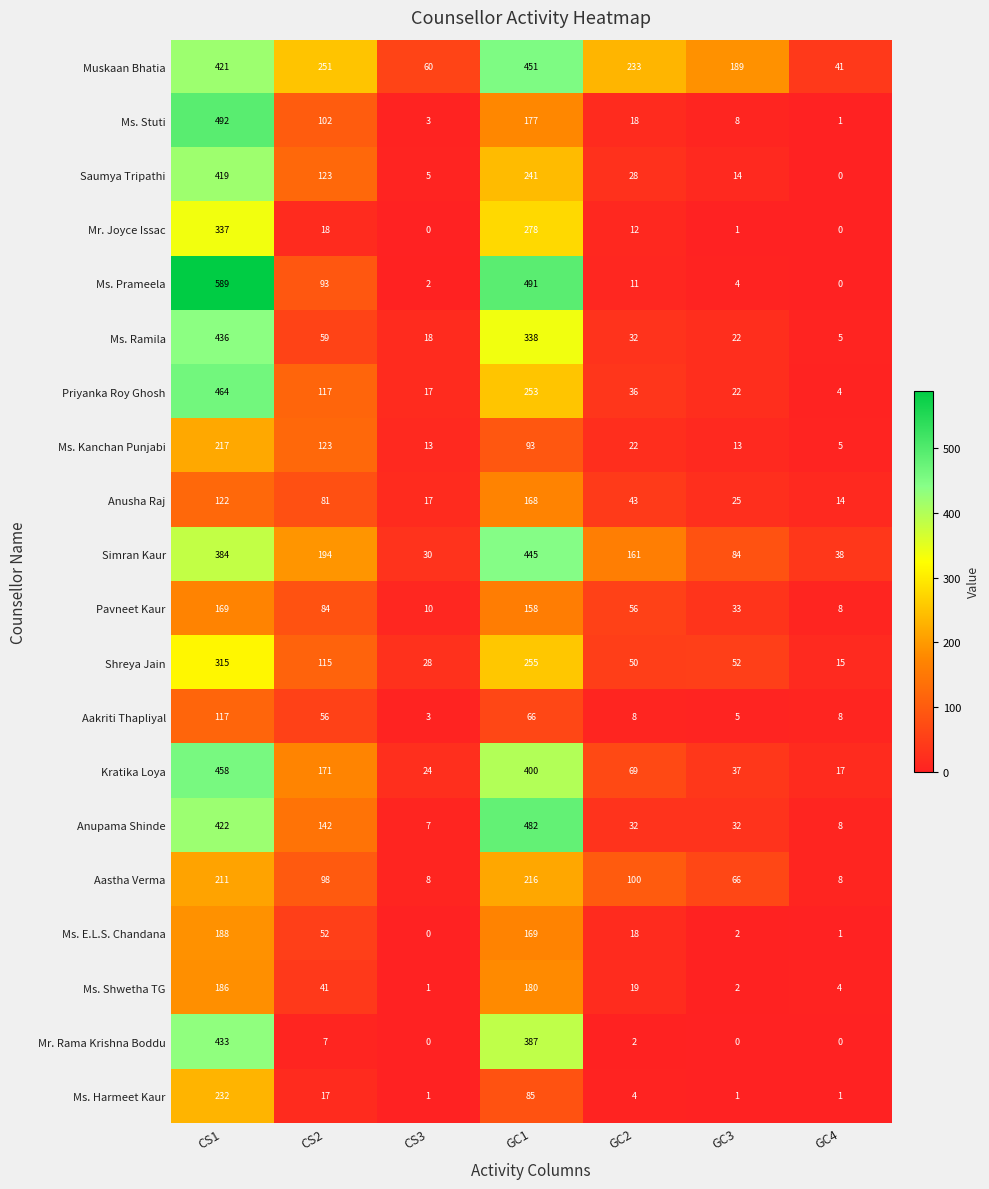

Which series has the largest total across all categories?

Muskaan Bhatia